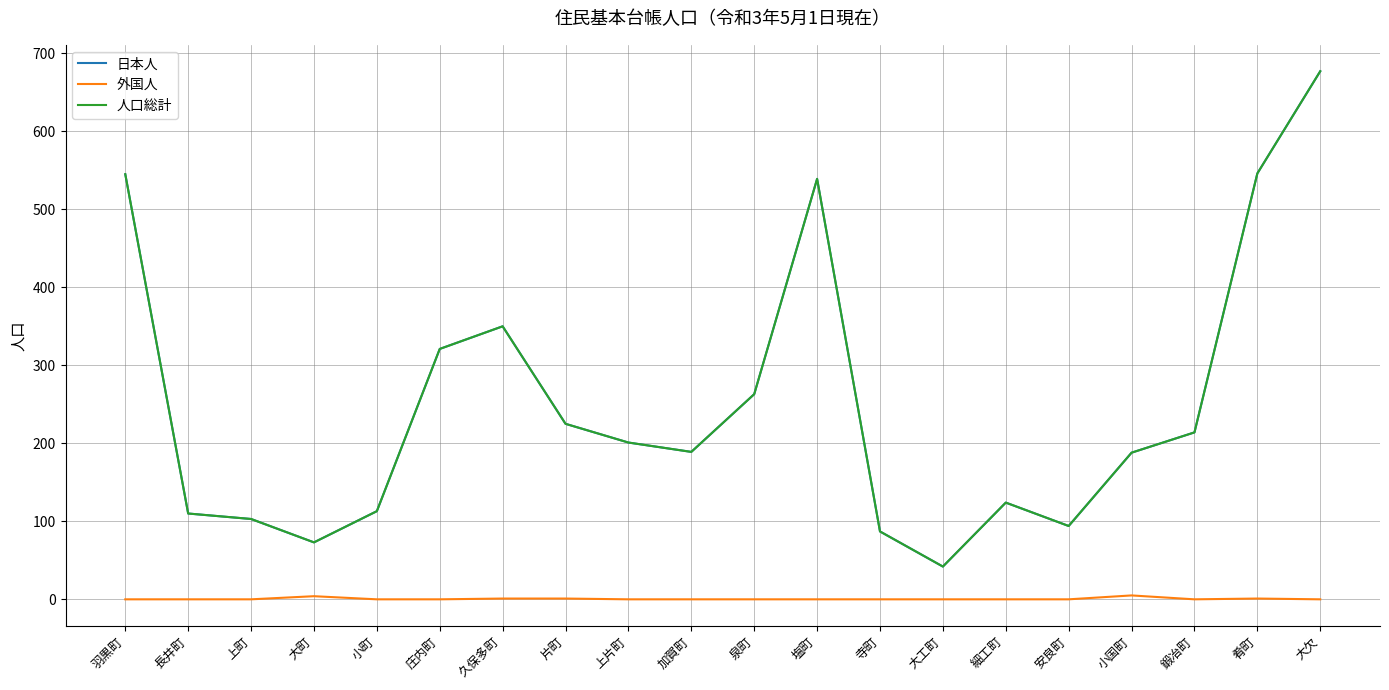

Does the chart have visible grid lines?

Yes